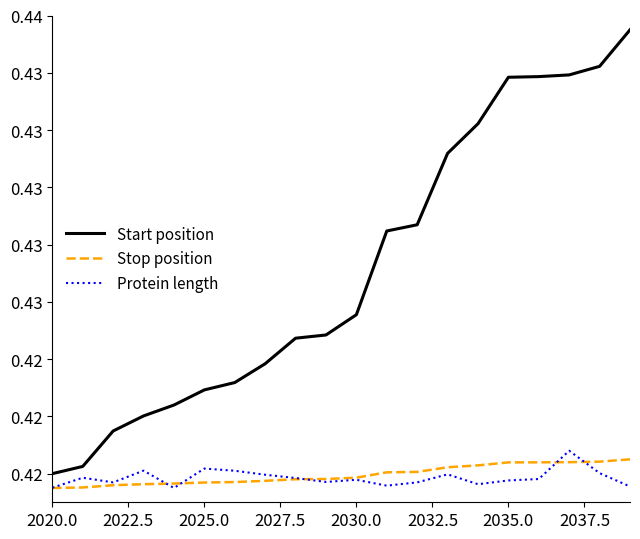

Does the chart display data point markers on the line(s)?

No